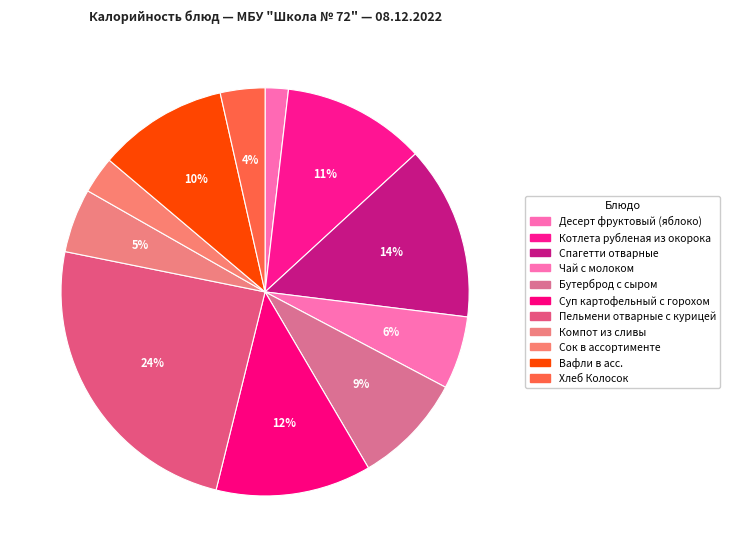

True or false: Вафли в асс. accounts for 1% of the total.

False